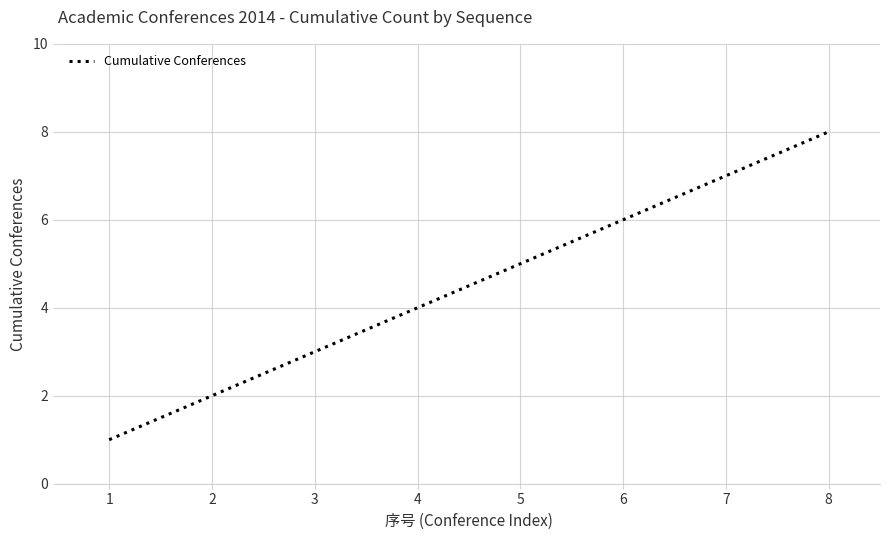

True or false: the data shows 6 at 6.

True